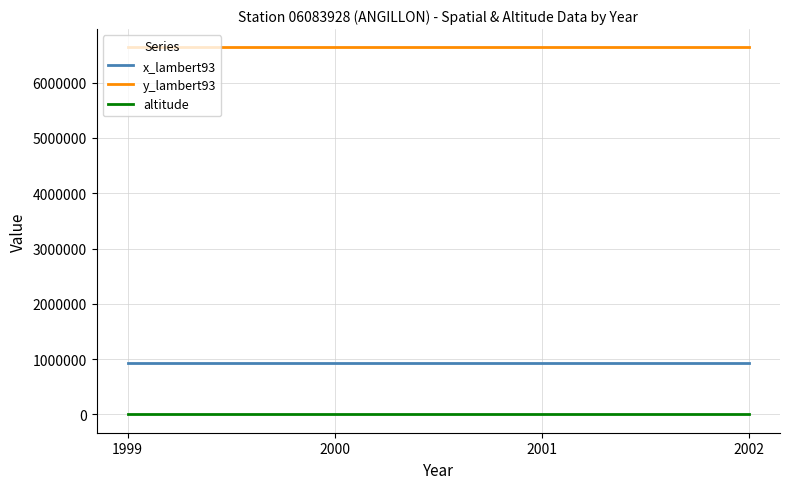

What is the sum of all altitude values?

2336